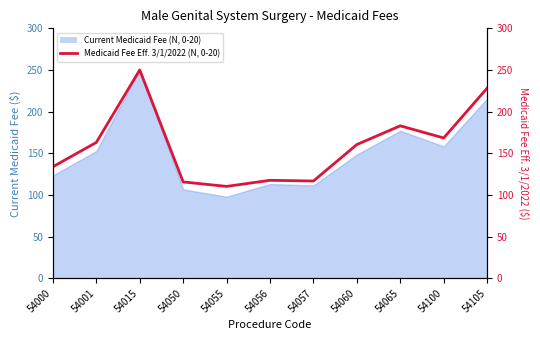

What is the sum of all values?

1747.5